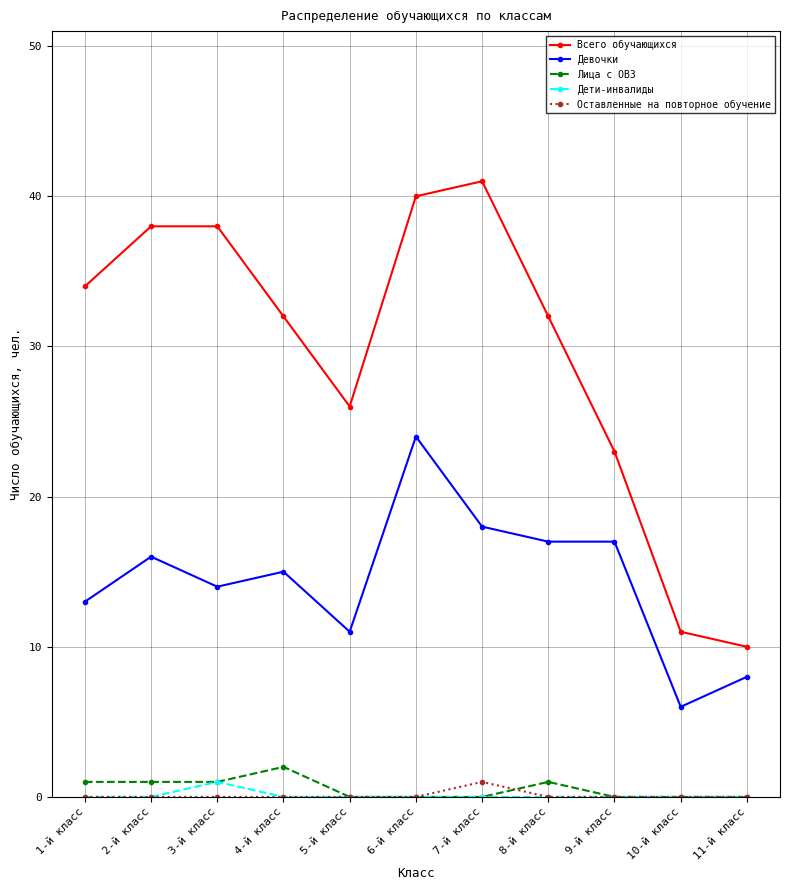

True or false: Оставленные на повторное обучение and Всего обучающихся intersect in this chart.

False